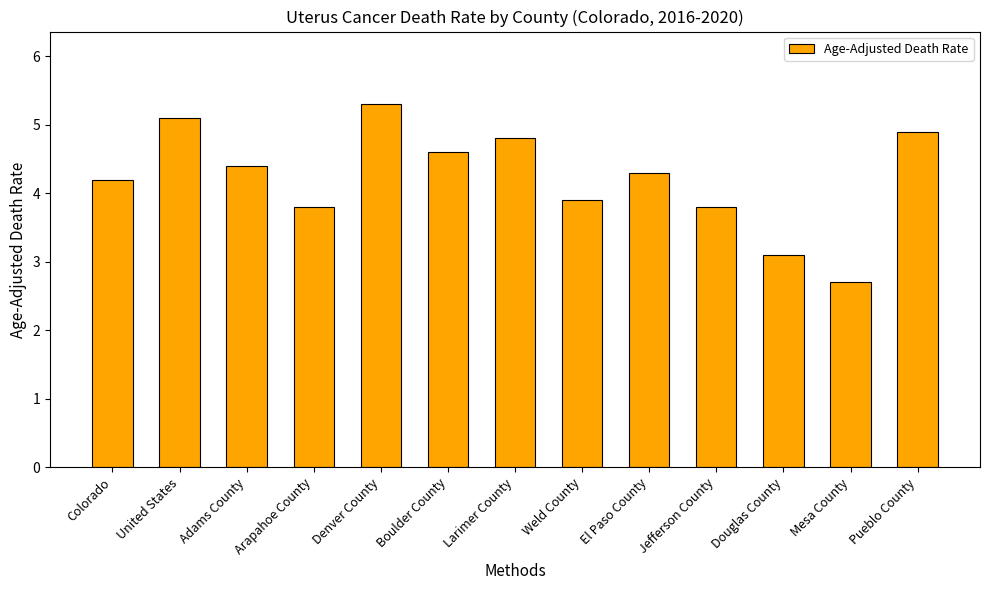

What is the difference between the values at Denver County and Larimer County?

0.5